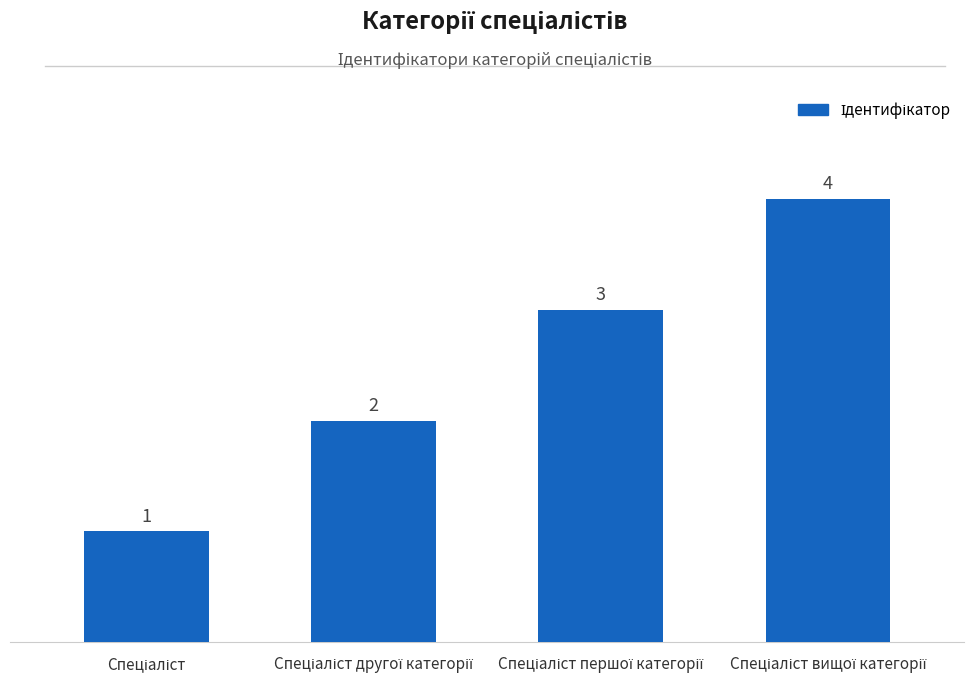

Reading right to left, transcribe all the data shown in this chart.

4	3	2	1